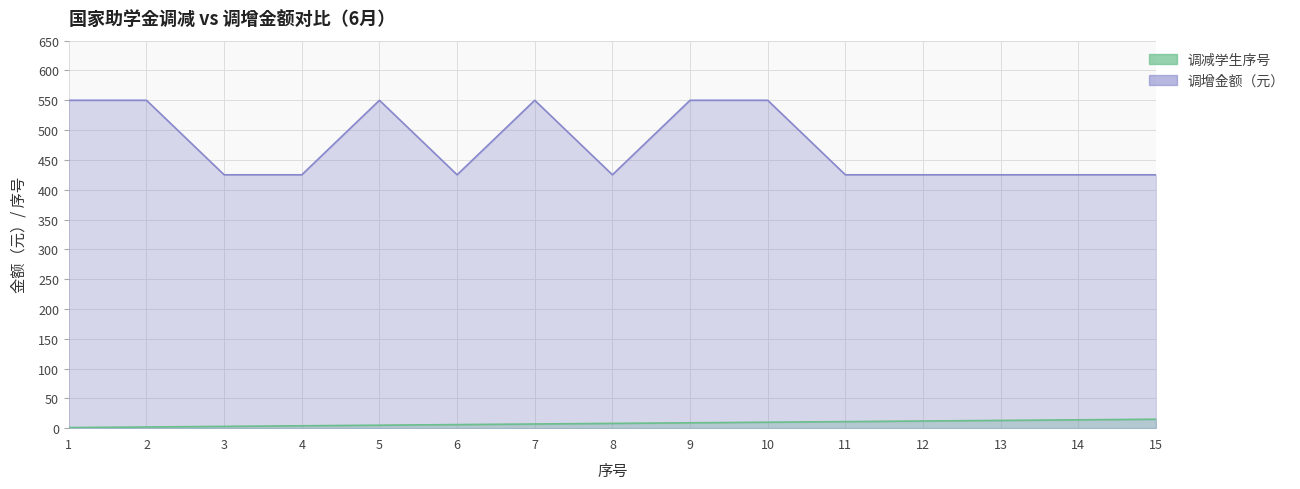

Where is the first local minimum for 调增金额（元）?

6